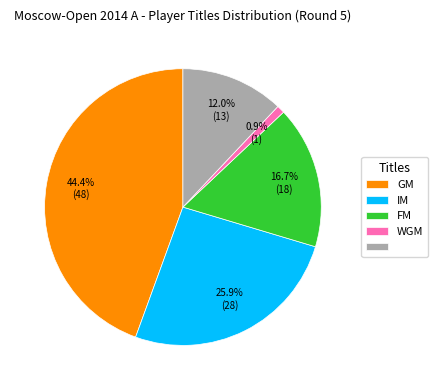

Is there any slice that represents more than half of the pie?

No